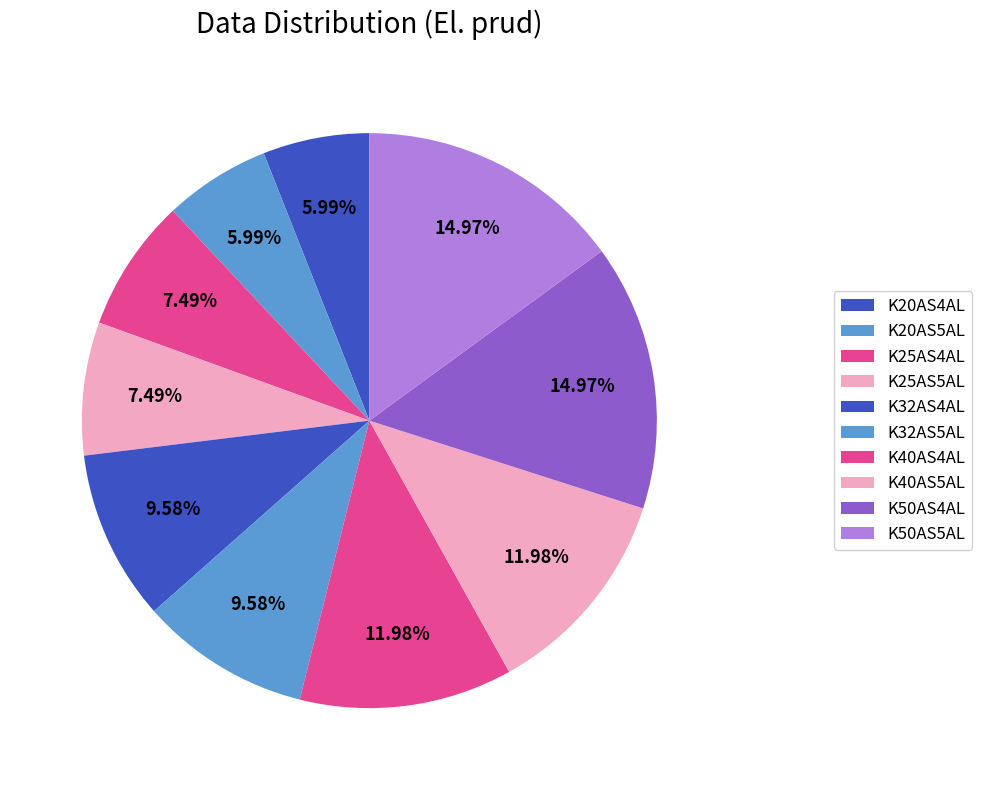

To the nearest percent, what percentage of the pie is K50AS5AL?

15%